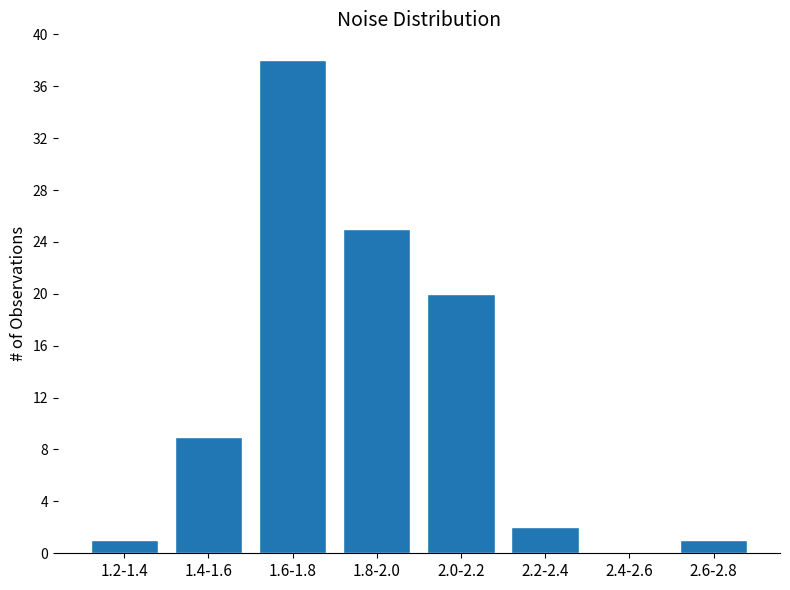

Reading right to left, what are all the values shown in this chart?

2.6-2.8=1	2.4-2.6=0	2.2-2.4=2	2.0-2.2=20	1.8-2.0=25	1.6-1.8=38	1.4-1.6=9	1.2-1.4=1